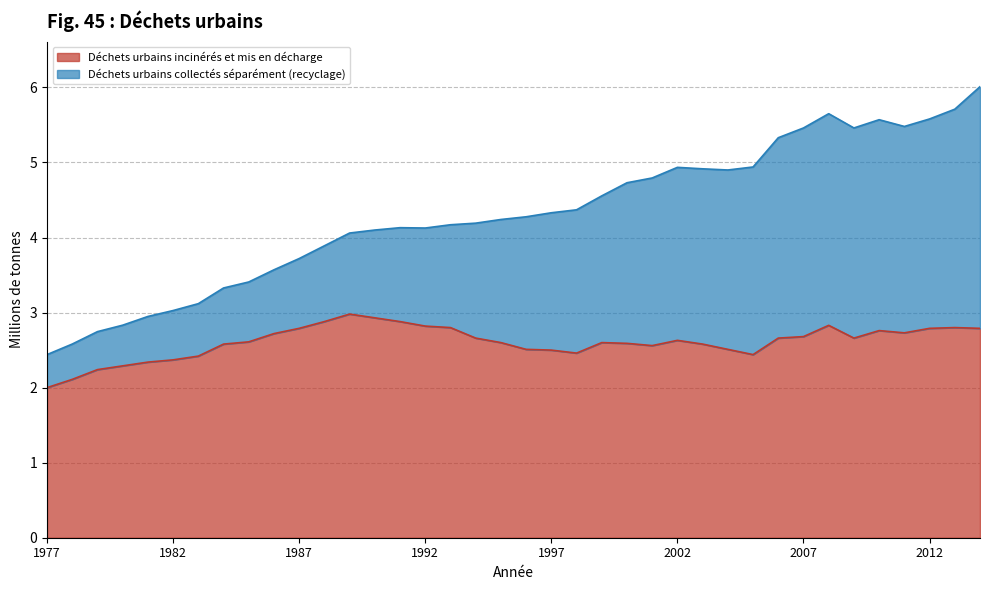

What is the ratio of the value at 1995 to the value at 2004?

1.0